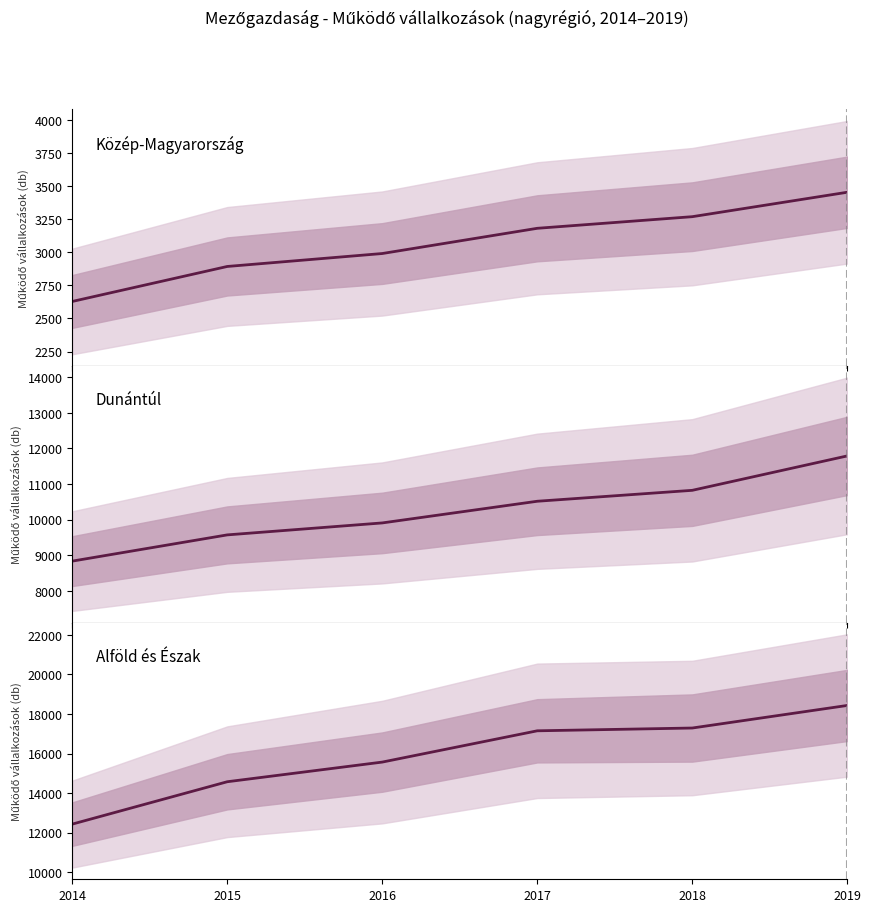

Which label corresponds to the largest value in the chart?

2019